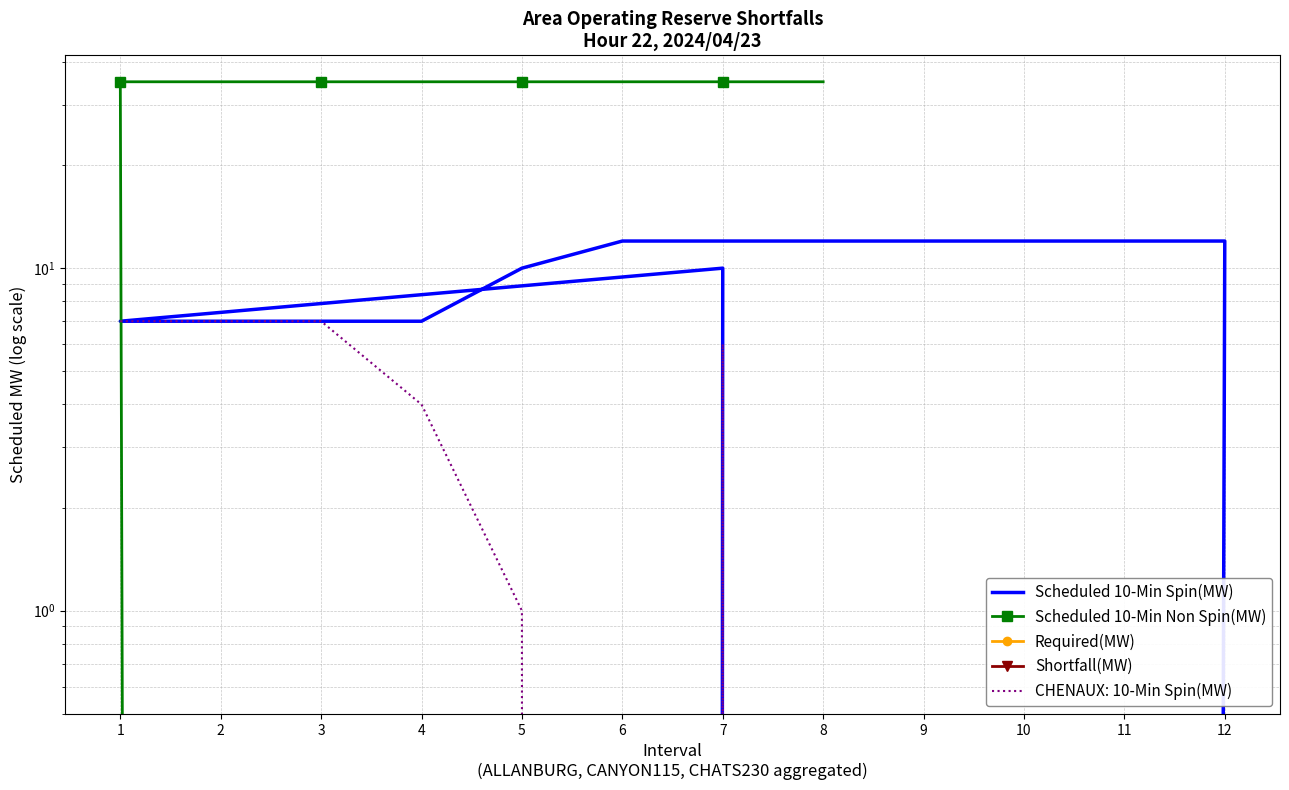

What is the difference between the highest and lowest values at 12?

12